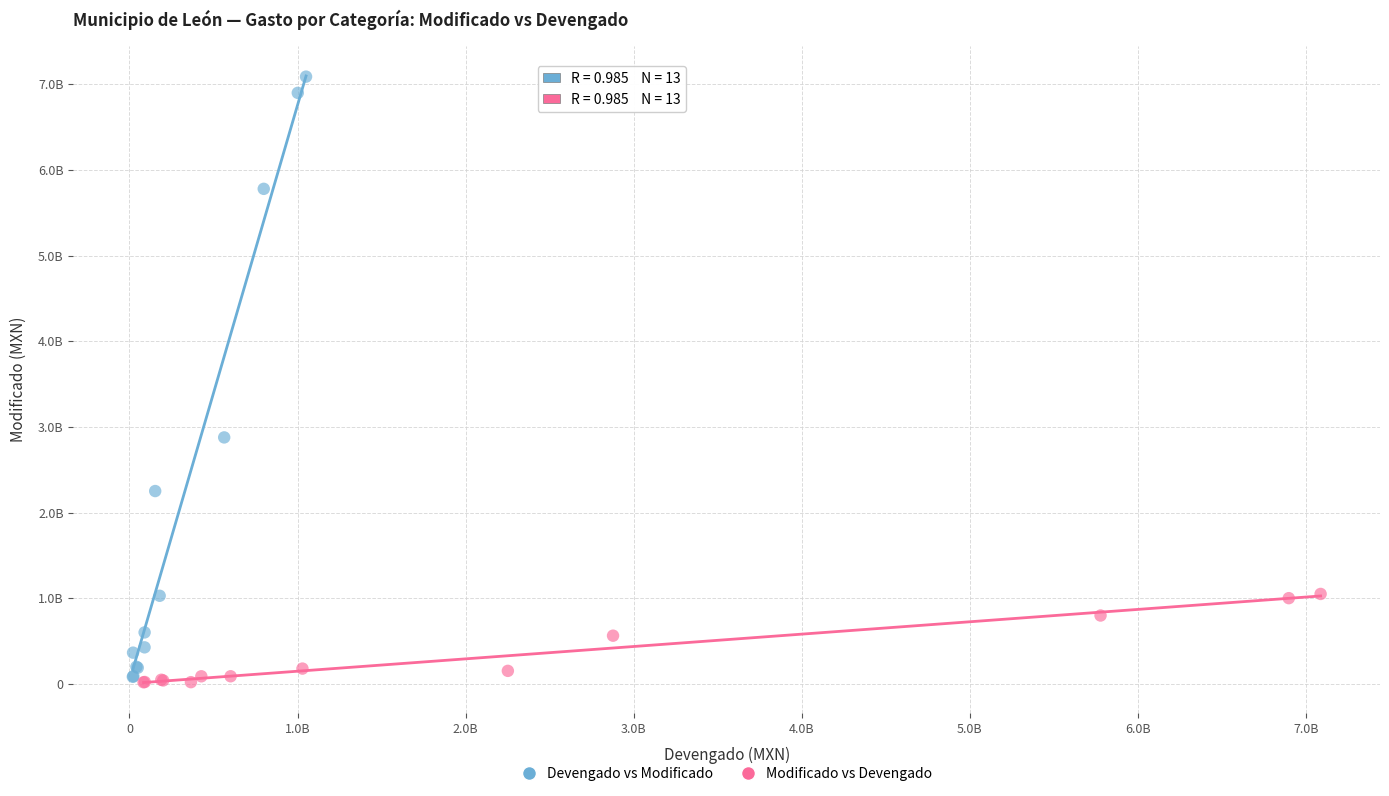

What are all the series names shown in the legend?

Devengado vs Modificado, Modificado vs Devengado